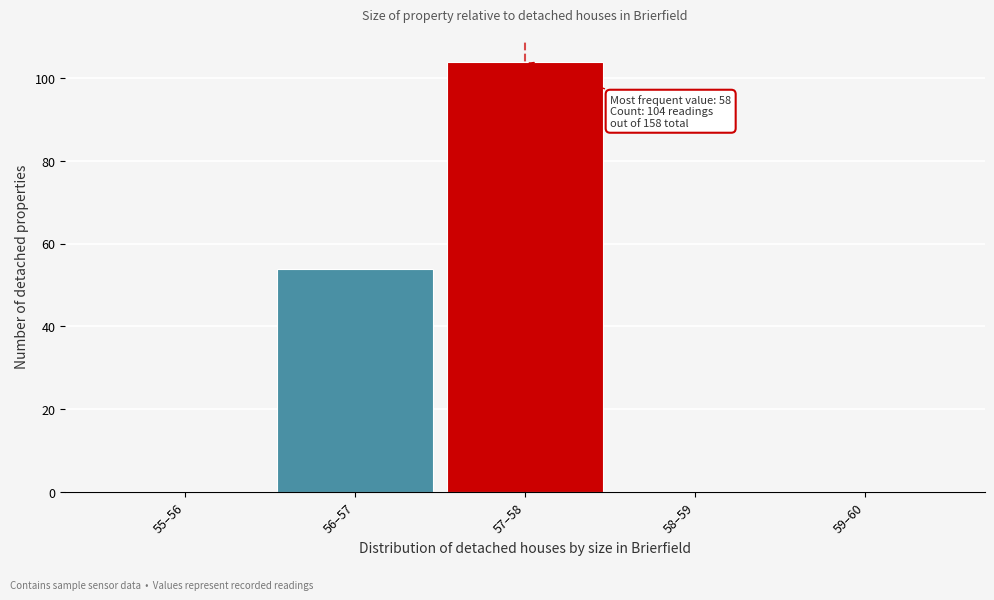

Reading left to right, what are all the values shown in this chart?

55–56=0	56–57=54	57–58=104	58–59=0	59–60=0